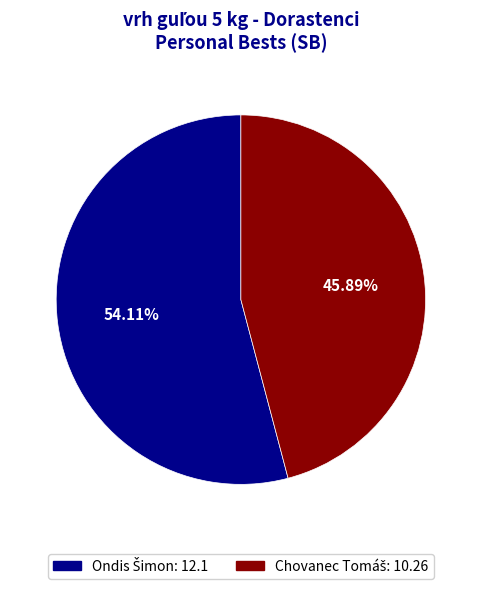

Does any single category account for the majority?

Yes